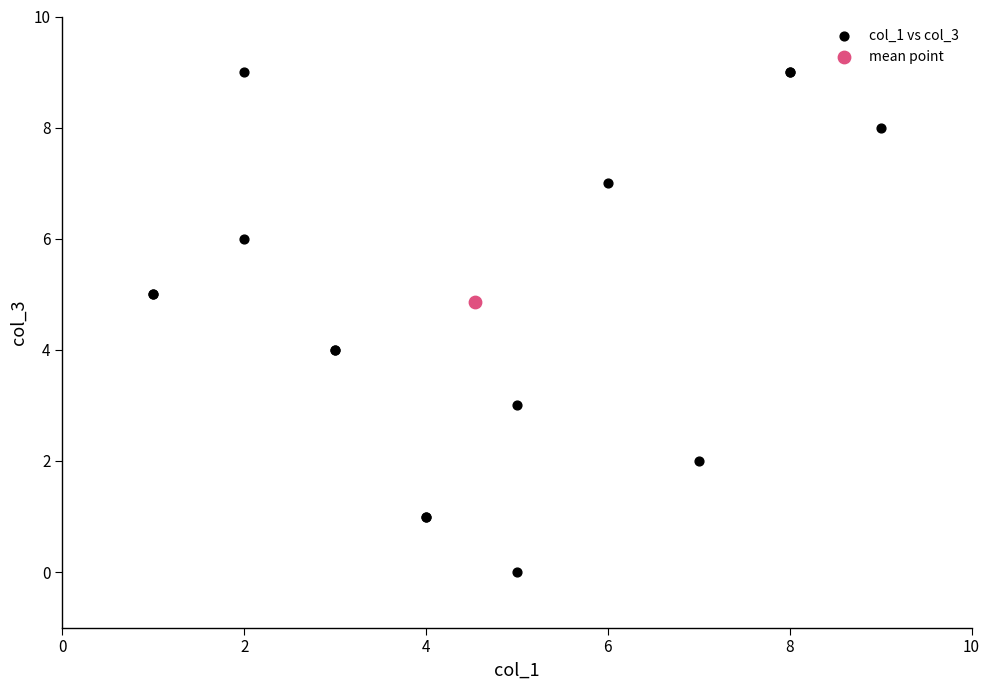

What are all the series names shown in the legend?

col_1 vs col_3, mean point